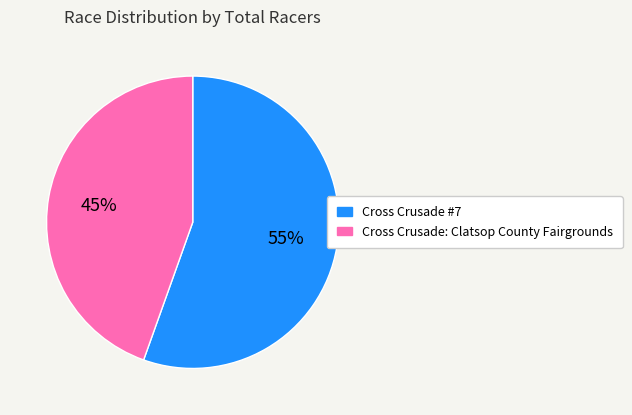

To the nearest percent, what portion does Cross Crusade: Clatsop County Fairgrounds represent?

45%